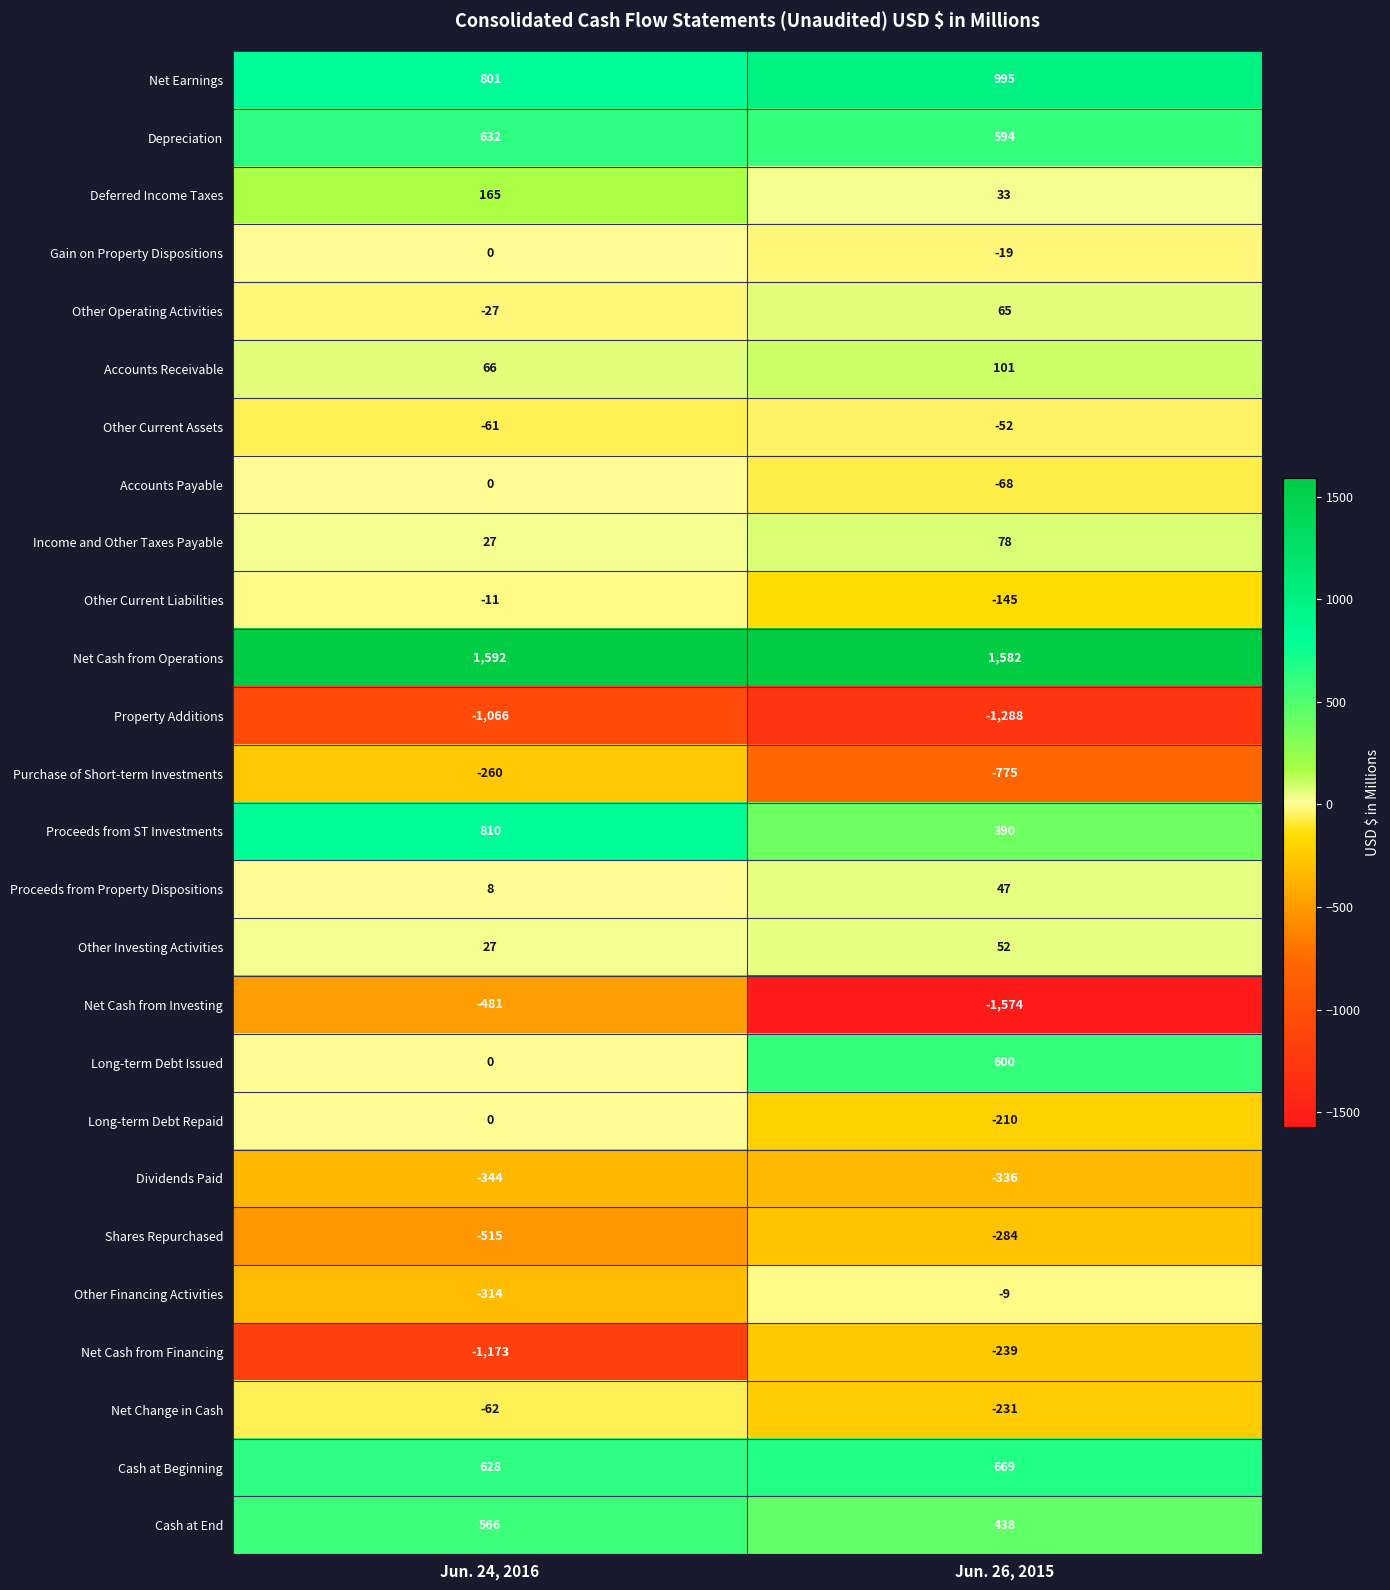

True or false: Depreciation has a value of 910 at Jun. 24, 2016.

False